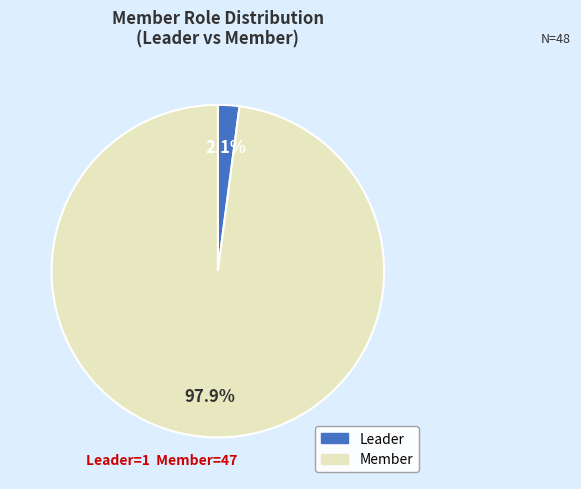

Which slice represents more than half of the pie?

Member